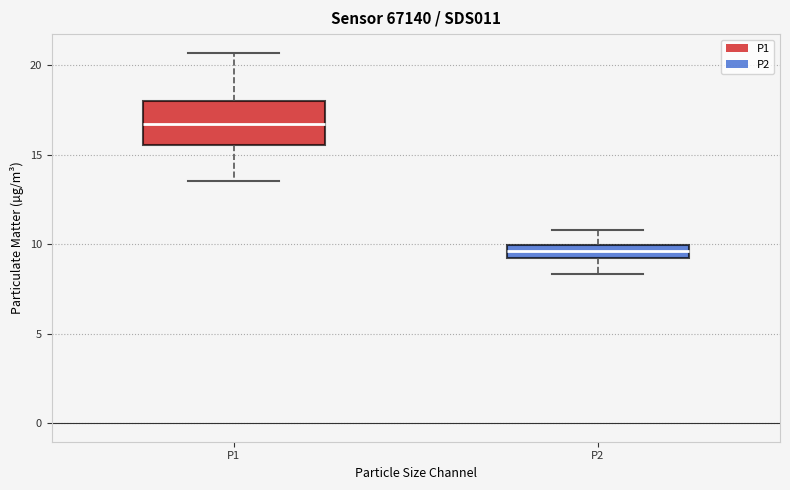

Where does the lower whisker of the box for P2 end on the y-axis? The values are not printed on the chart, so give them approximately, as read against the axis.

8.5